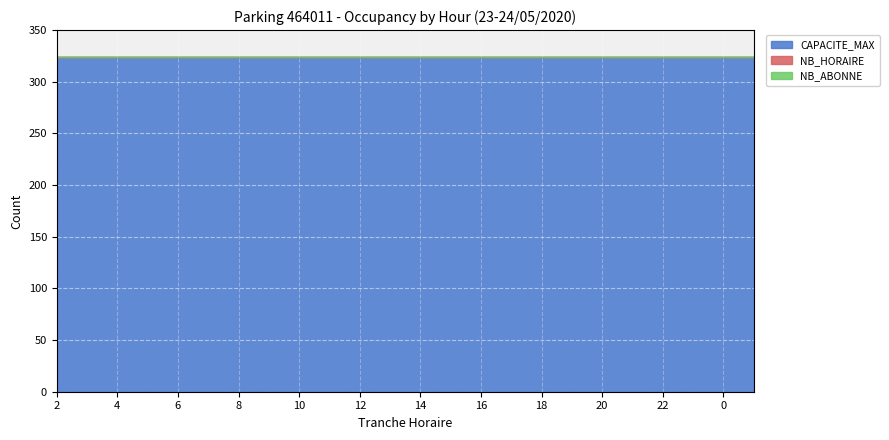

True or false: NB_ABONNE and NB_HORAIRE cross at least once.

False